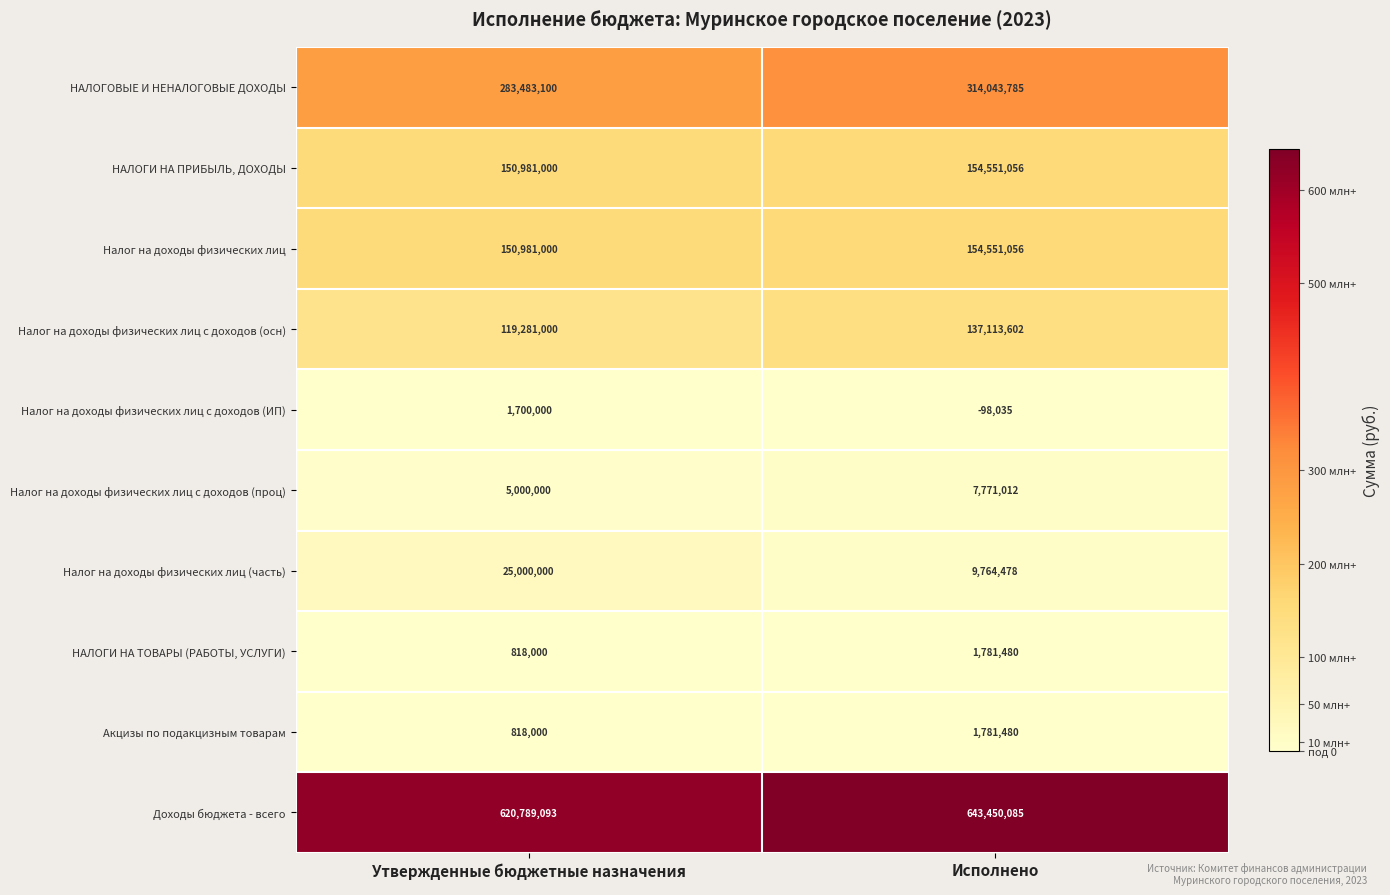

At how many categories does at least one series exceed 161223575?

2